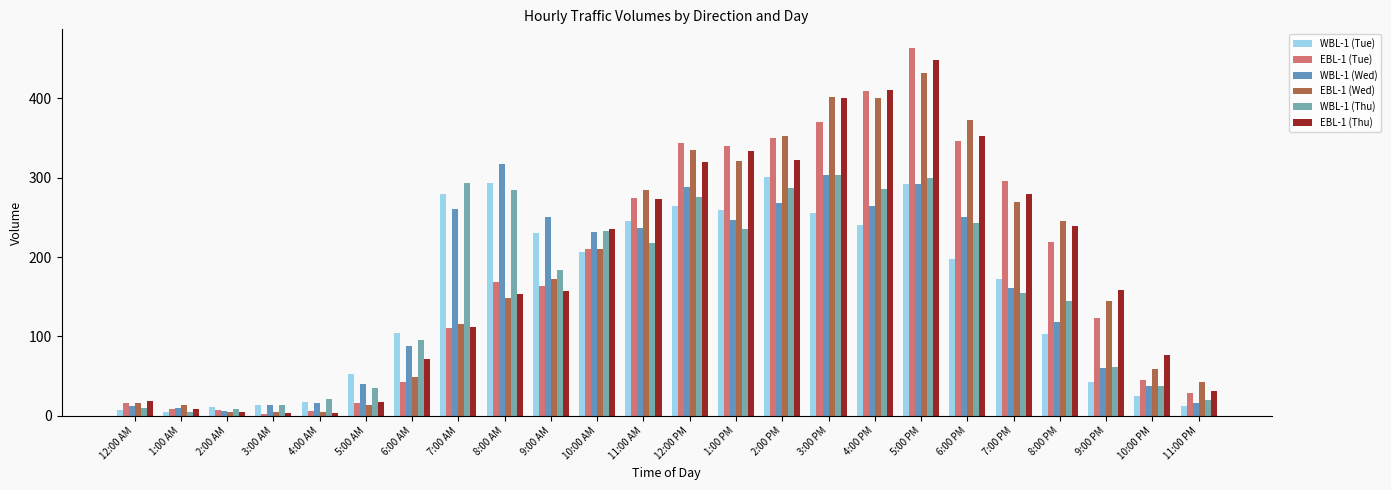

Is the value of WBL-1 (Thu) at 1:00 PM greater than the value of WBL-1 (Tue) at 11:00 AM?

No